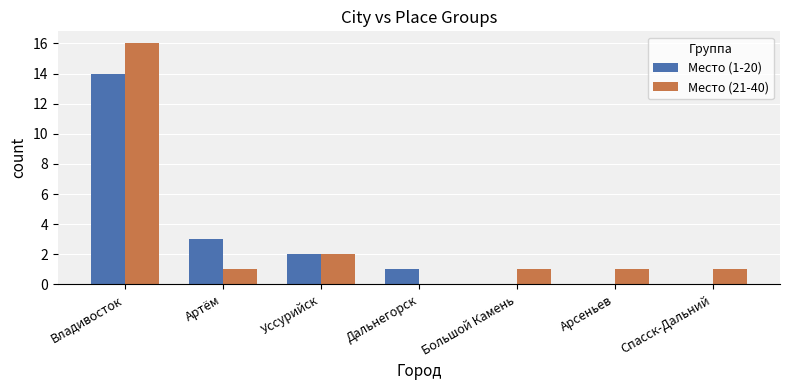

Which series has the largest range (max minus min)?

Место (21-40)